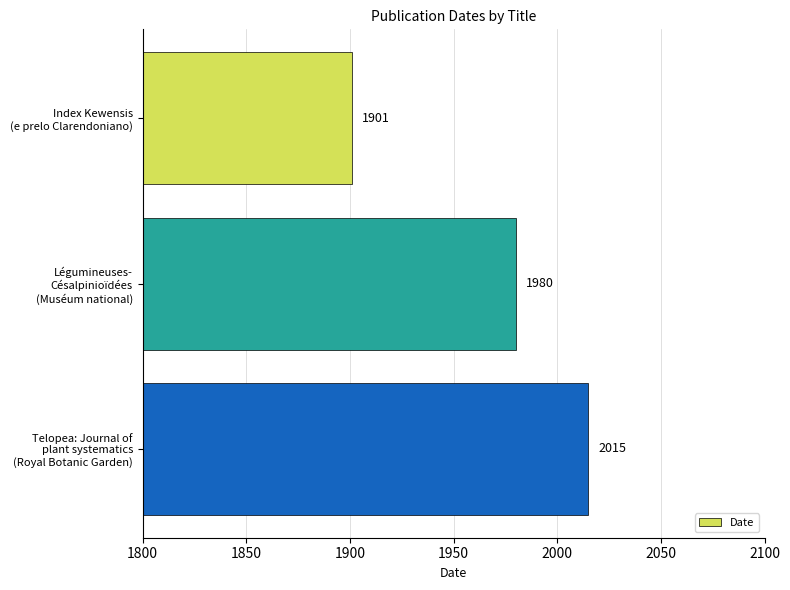

List the labels in order of value, smallest first.

Index Kewensis
(e prelo Clarendoniano), Légumineuses-
Césalpinioïdées
(Muséum national), Telopea: Journal of
plant systematics
(Royal Botanic Garden)